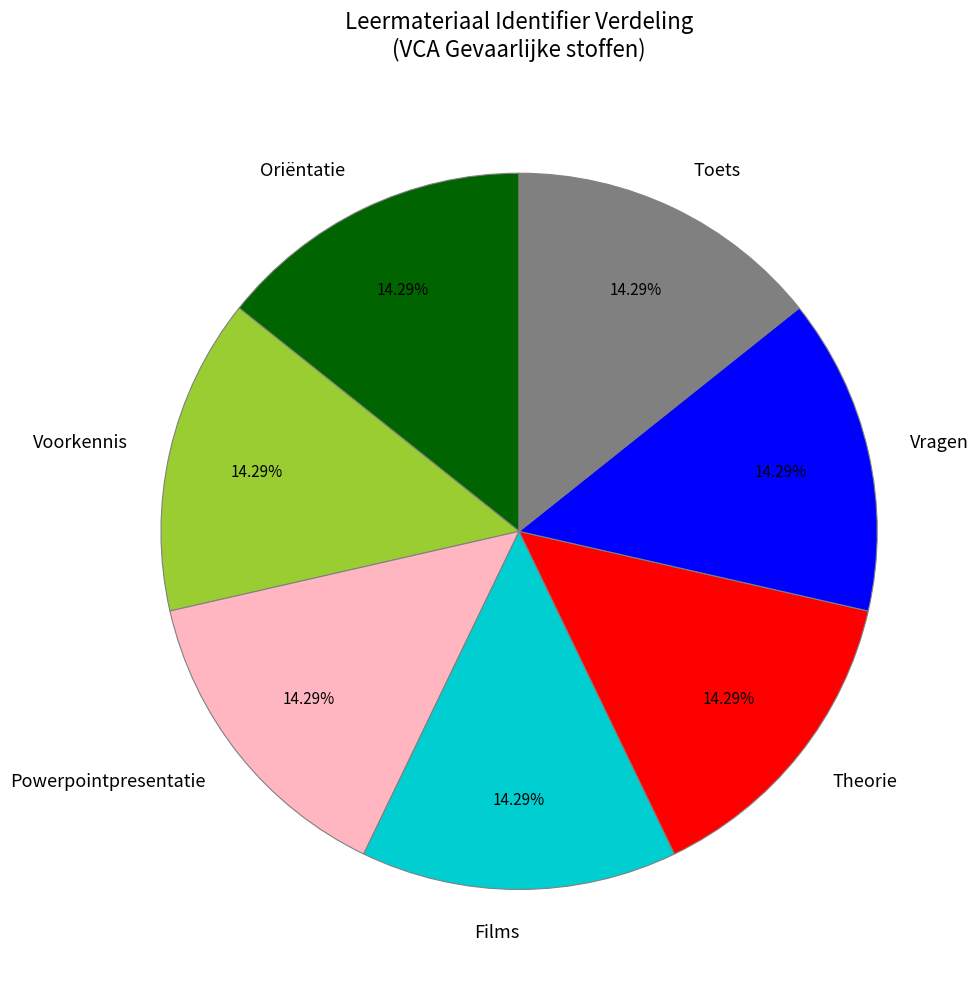

How many segments does this pie chart have?

7